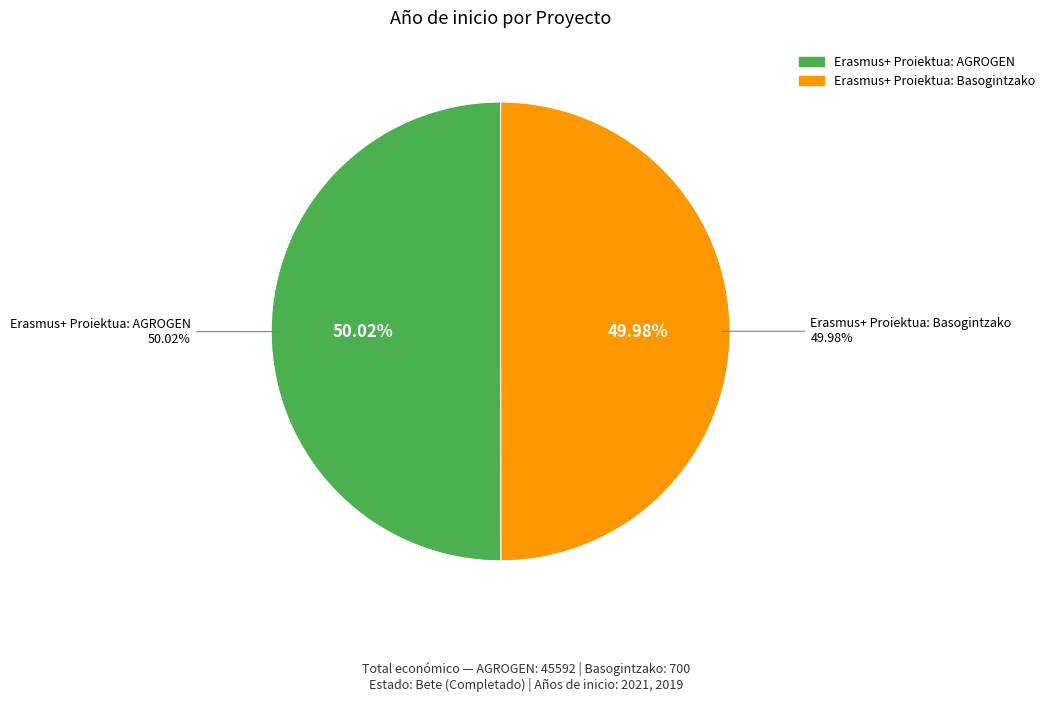

Combined, do Erasmus+ Proiektua: AGROGEN and Erasmus+ Proiektua: Basogintzako account for over 50%?

Yes